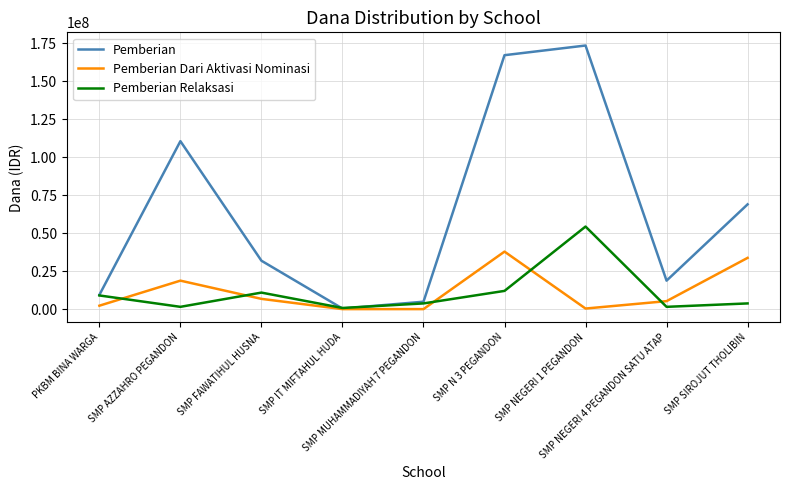

Which category has the highest value across all series?

SMP NEGERI 1 PEGANDON